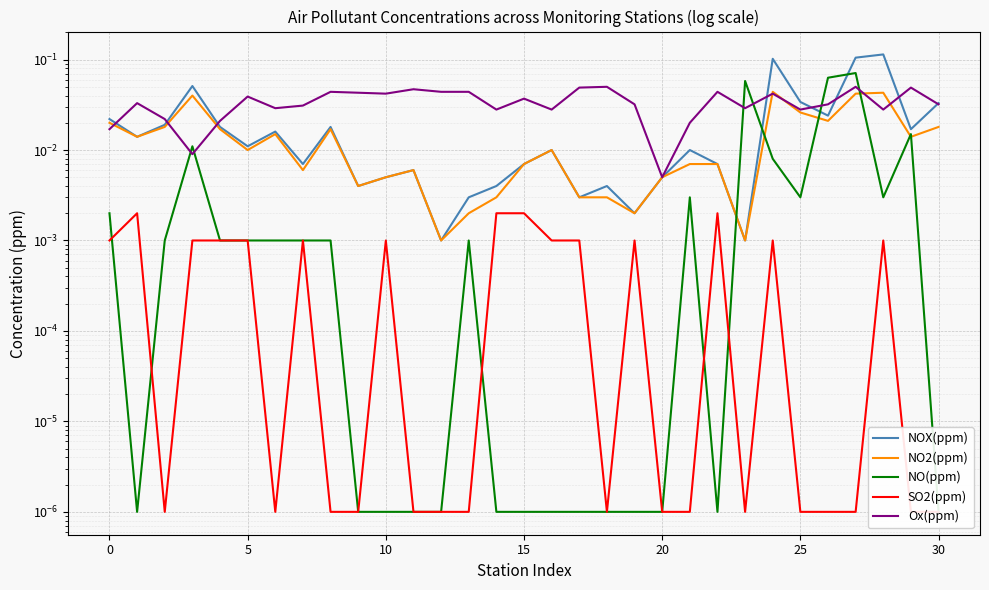

True or false: Ox(ppm) and SO2(ppm) intersect in this chart.

False